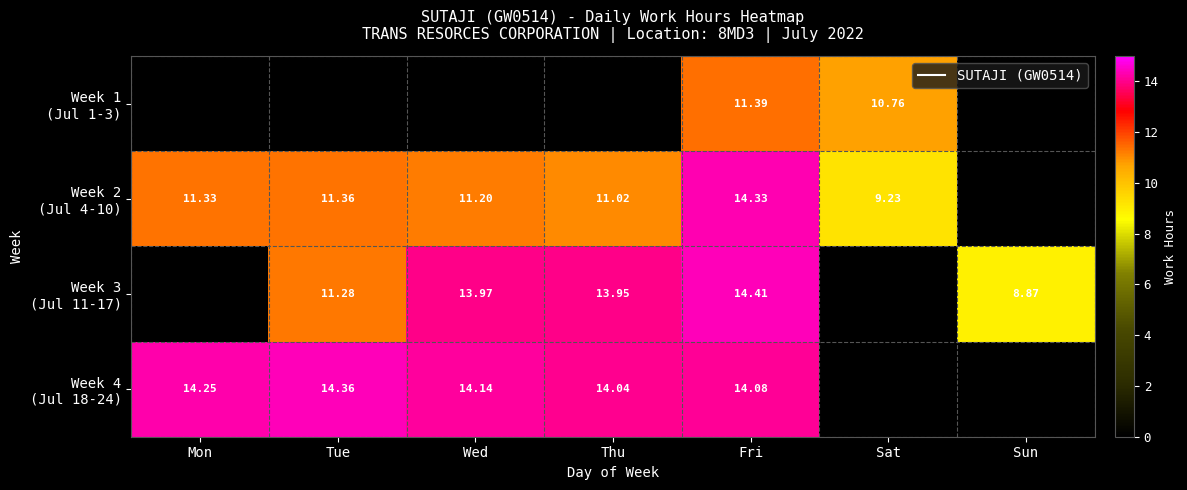

Is it true that Week 3 (Jul 11-17) equals 24.0 at Thu?

False